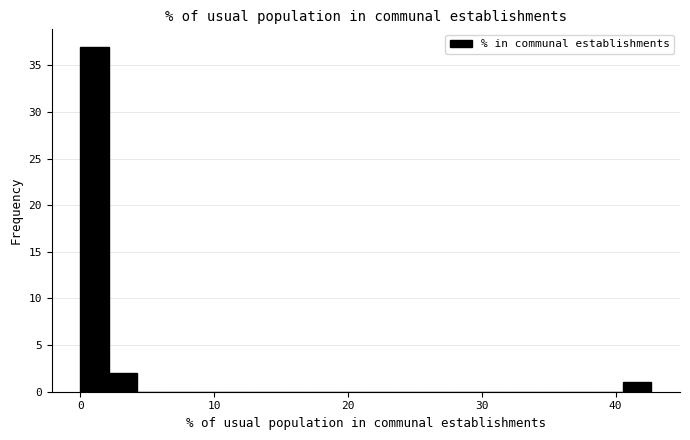

Read against the x-axis, roughly where is the centre of the tallest bar?

1